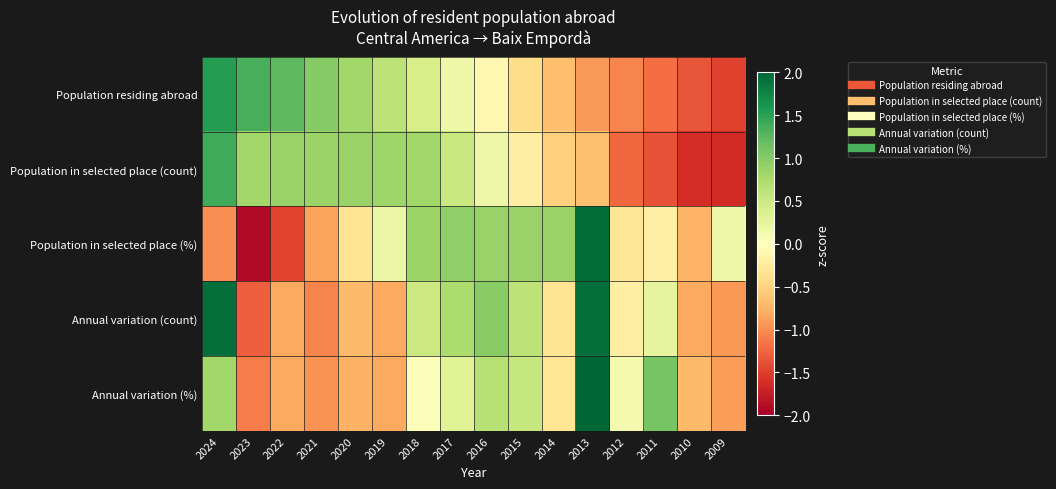

Which series changed the most between 2023 and 2019?

Population in selected place (%)